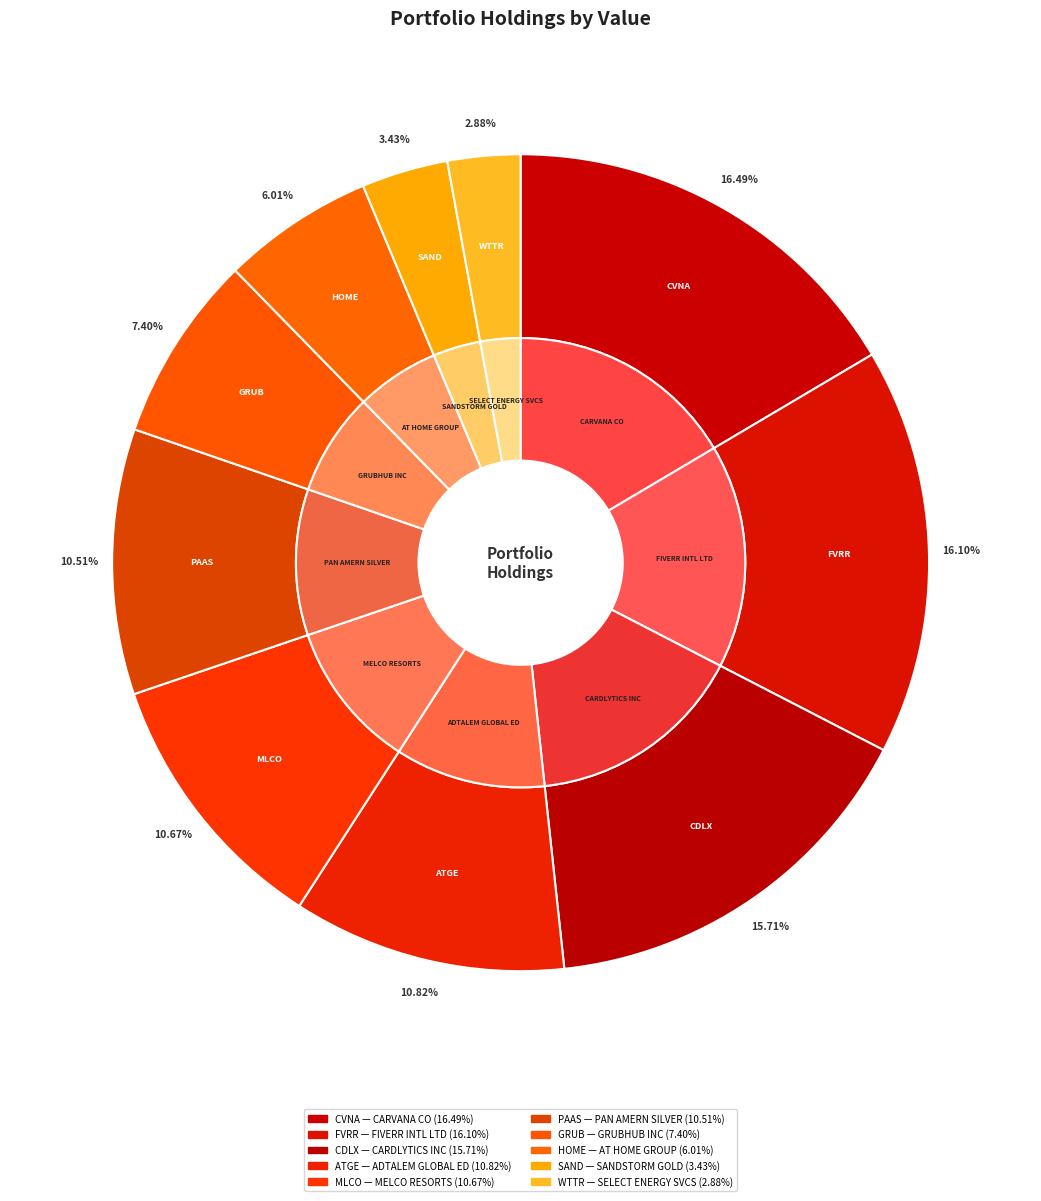

Is CARVANA CO the majority of the pie?

No